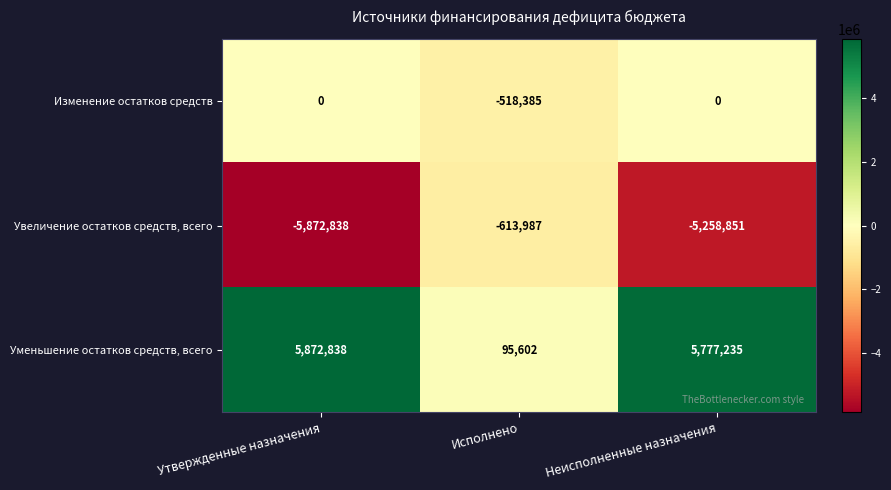

Reading left to right, list all the values displayed in this chart.

Изменение остатков средств: Утвержденные назначения=0	Исполнено=-518385	Неисполненные назначения=0
Увеличение остатков средств, всего: Утвержденные назначения=-5872838	Исполнено=-613987	Неисполненные назначения=-5258851
Уменьшение остатков средств, всего: Утвержденные назначения=5872838	Исполнено=95602	Неисполненные назначения=5777235